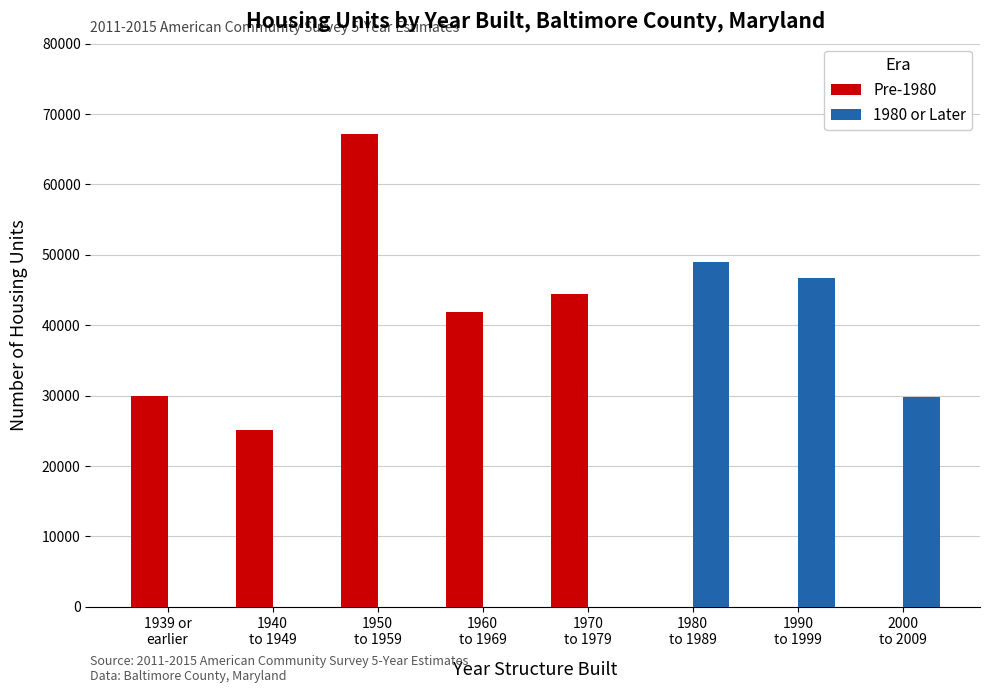

The value of 1980 or Later at 1939 or
earlier is 0. True or false?

True